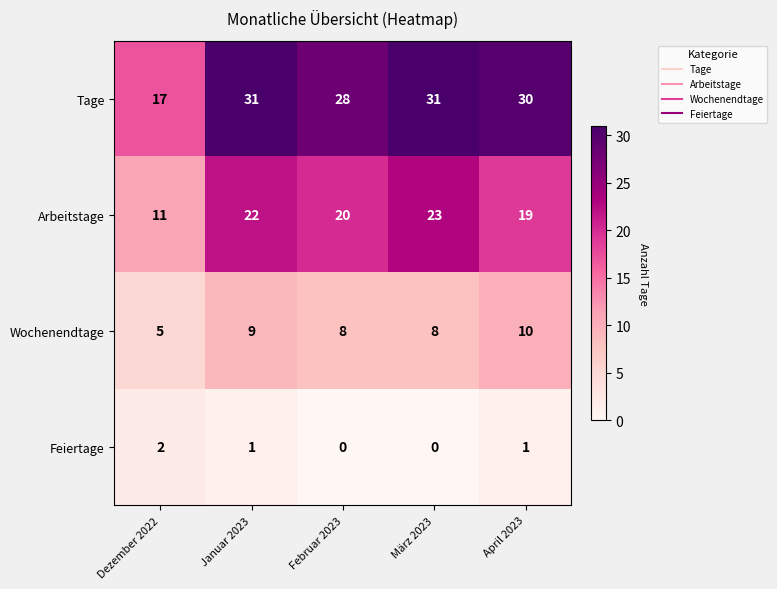

Reading left to right, transcribe all the data shown in this chart.

Tage: Dezember 2022=17	Januar 2023=31	Februar 2023=28	März 2023=31	April 2023=30
Arbeitstage: Dezember 2022=11	Januar 2023=22	Februar 2023=20	März 2023=23	April 2023=19
Wochenendtage: Dezember 2022=5	Januar 2023=9	Februar 2023=8	März 2023=8	April 2023=10
Feiertage: Dezember 2022=2	Januar 2023=1	Februar 2023=0	März 2023=0	April 2023=1